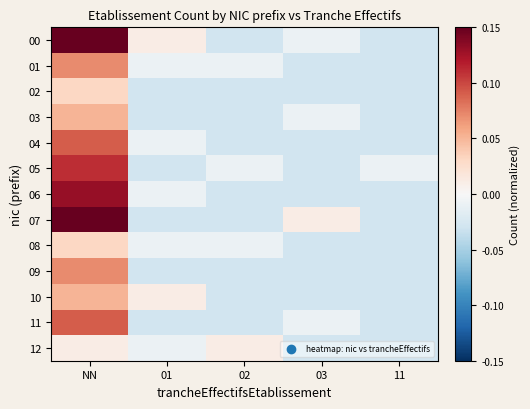

Rank the series by their maximum value, from highest to lowest.

00, 07, 06, 05, 04, 11, 01, 09, 03, 10, 02, 08, 12